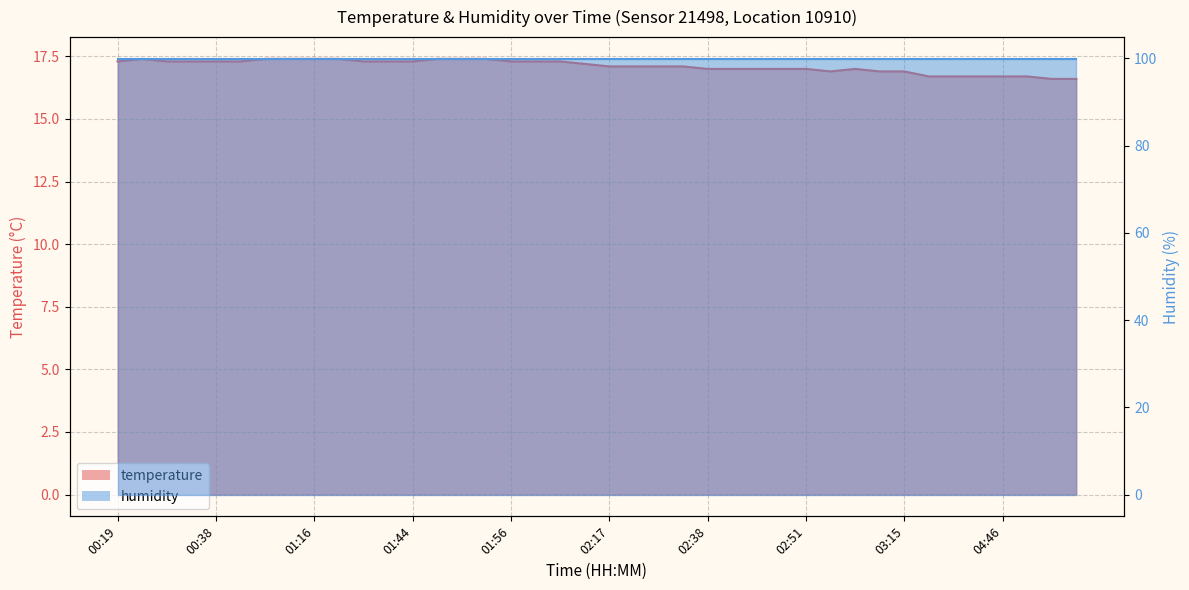

List the labels in order of value, smallest first.

05:10, 05:13, 03:25, 04:36, 04:41, 04:46, 04:51, 02:56, 03:13, 03:15, 02:38, 02:40, 02:45, 02:48, 02:51, 02:58, 02:17, 02:30, 02:33, 02:35, 02:14, 00:19, 00:31, 00:36, 00:38, 00:41, 01:33, 01:41, 01:44, 01:56, 01:59, 02:01, 00:23, 00:51, 00:56, 01:16, 01:22, 01:46, 01:49, 01:51